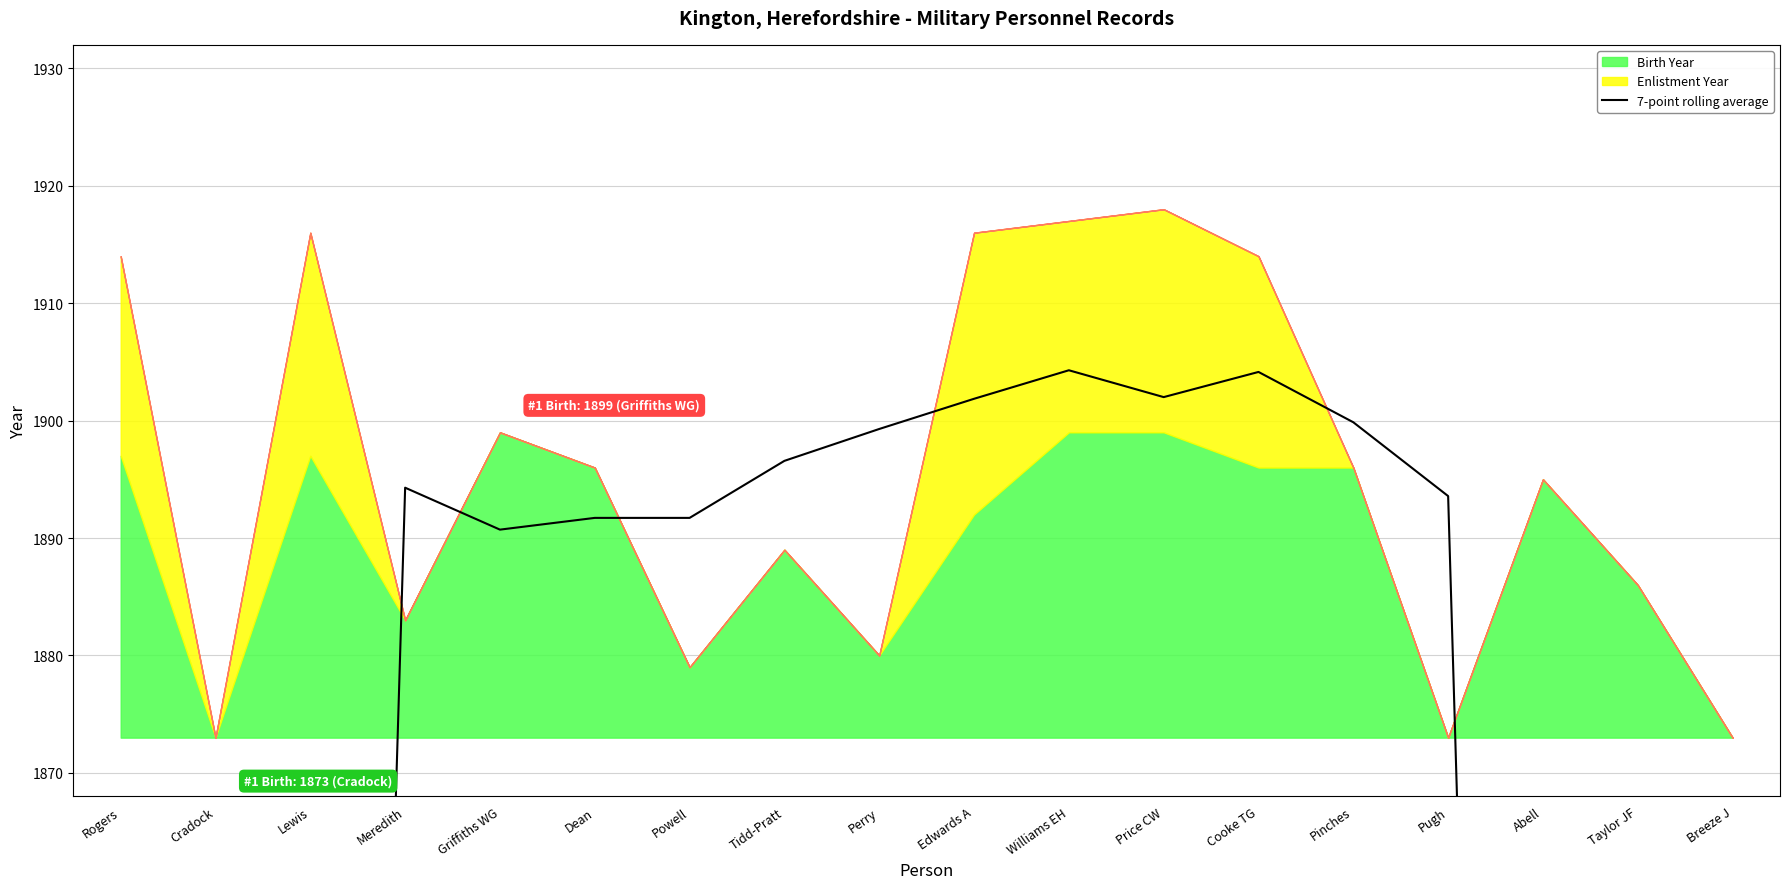

Reading left to right, what are all the values shown in this chart?

Rogers=1083.7	Cradock=1355.0	Lewis=1625.9	Meredith=1894.3	Griffiths WG=1890.7	Dean=1891.7	Powell=1891.7	Tidd-Pratt=1896.6	Perry=1899.3	Edwards A=1901.9	Williams EH=1904.3	Price CW=1902.0	Cooke TG=1904.1	Pinches=1899.9	Pugh=1893.6	Abell=1619.6	Taylor JF=1346.1	Breeze J=1075.3